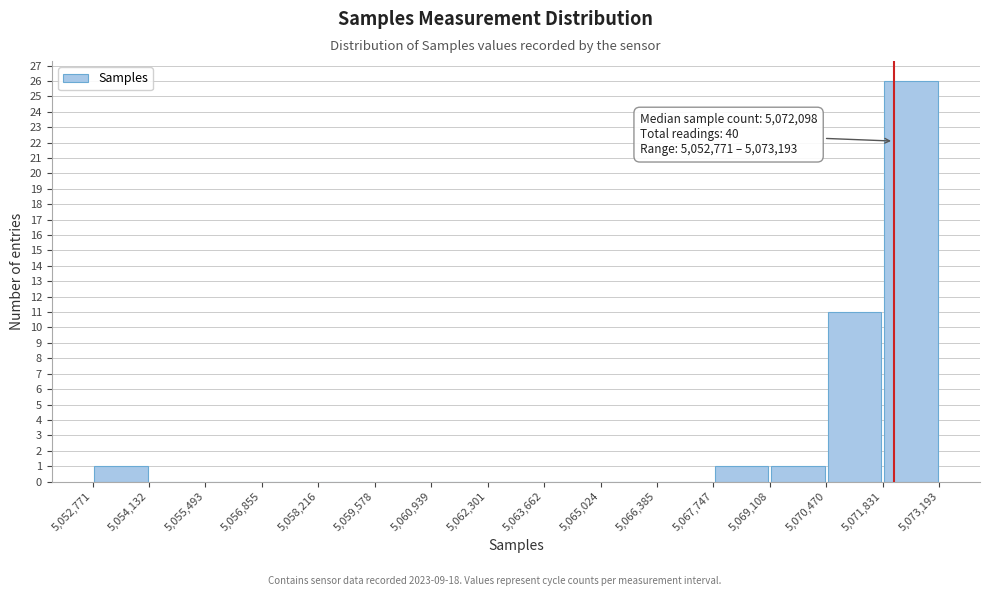

Over which range of the x-axis is the bar tallest?

5,071,831 to 5,073,193